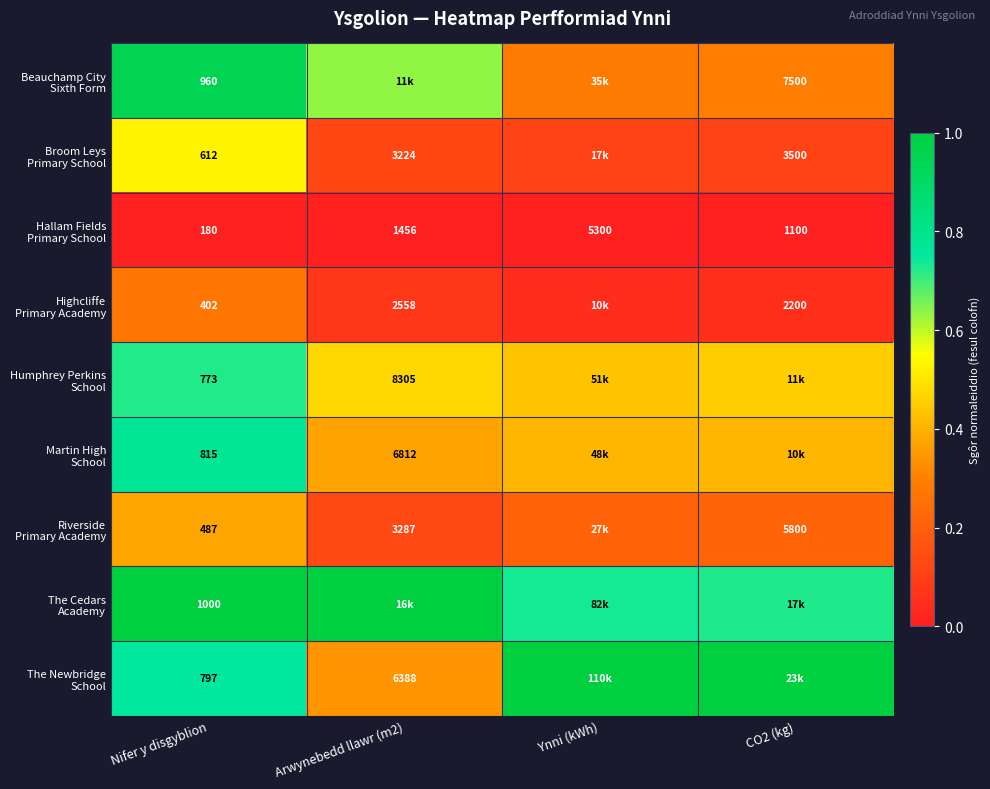

What is the total value across all series at Arwynebedd llawr (m2)?

3.1